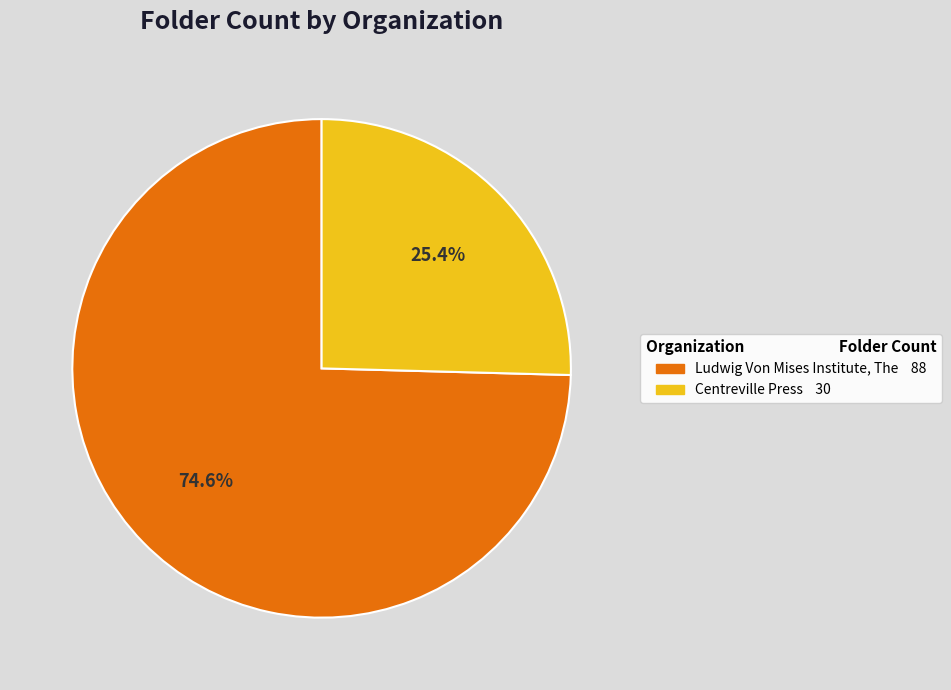

Does Centreville Press account for over 50% of the chart?

No